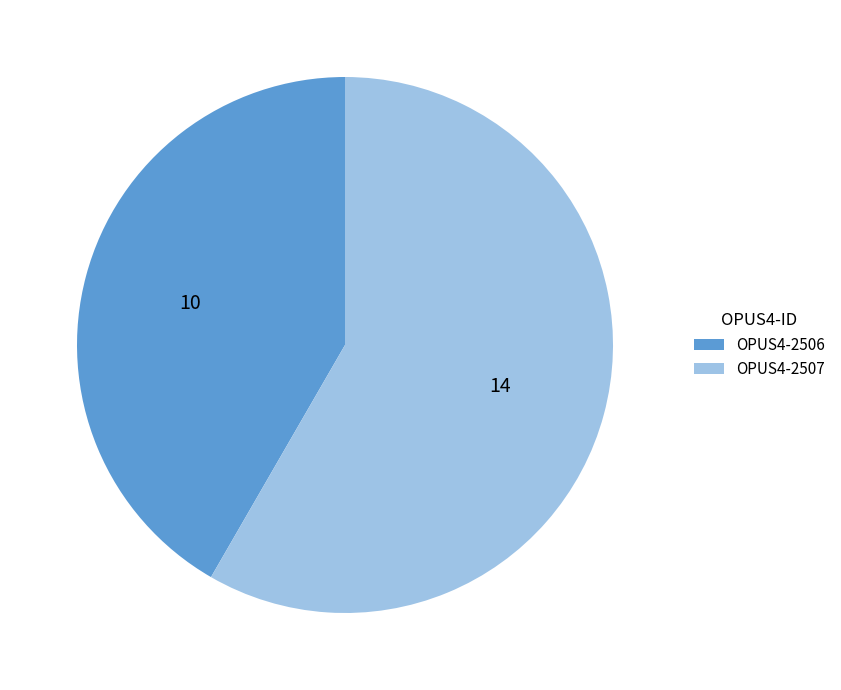

What is the largest slice in the pie chart?

OPUS4-2507